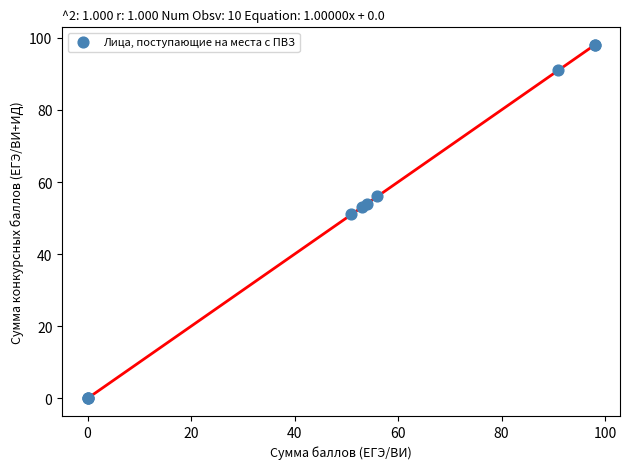

What Y value in the scatter plot is closest to 49?

51